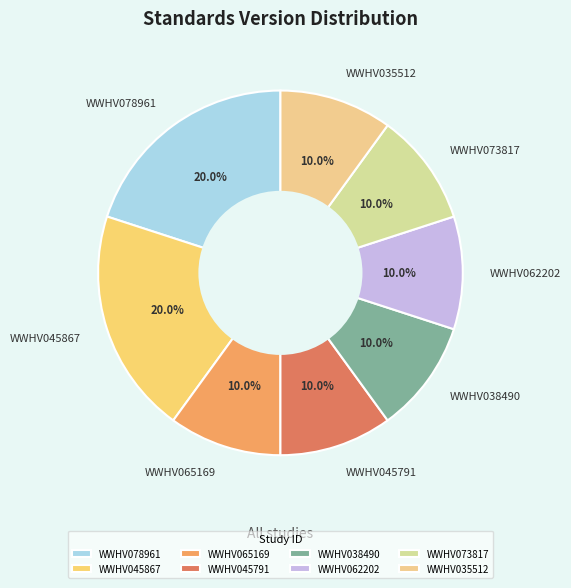

How many segments does this pie chart have?

8